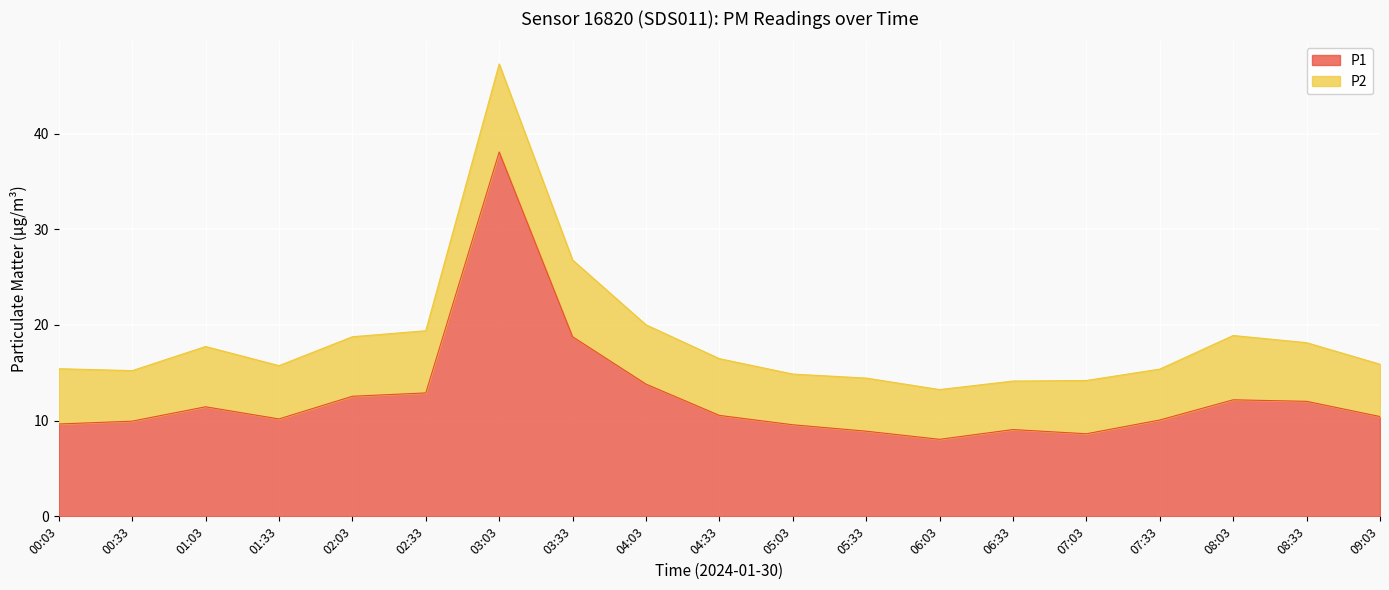

How many lines are shown in the chart?

2